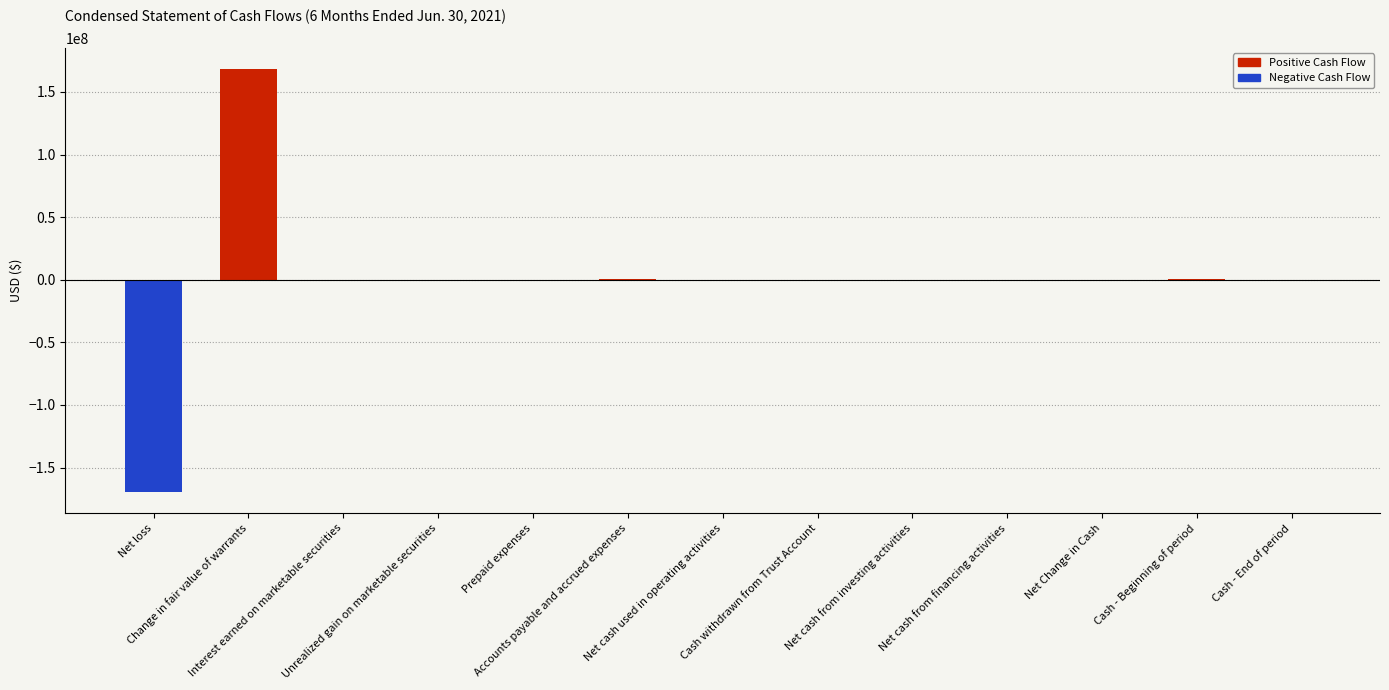

Is it true that the value at Net cash from investing activities is 54871?

False